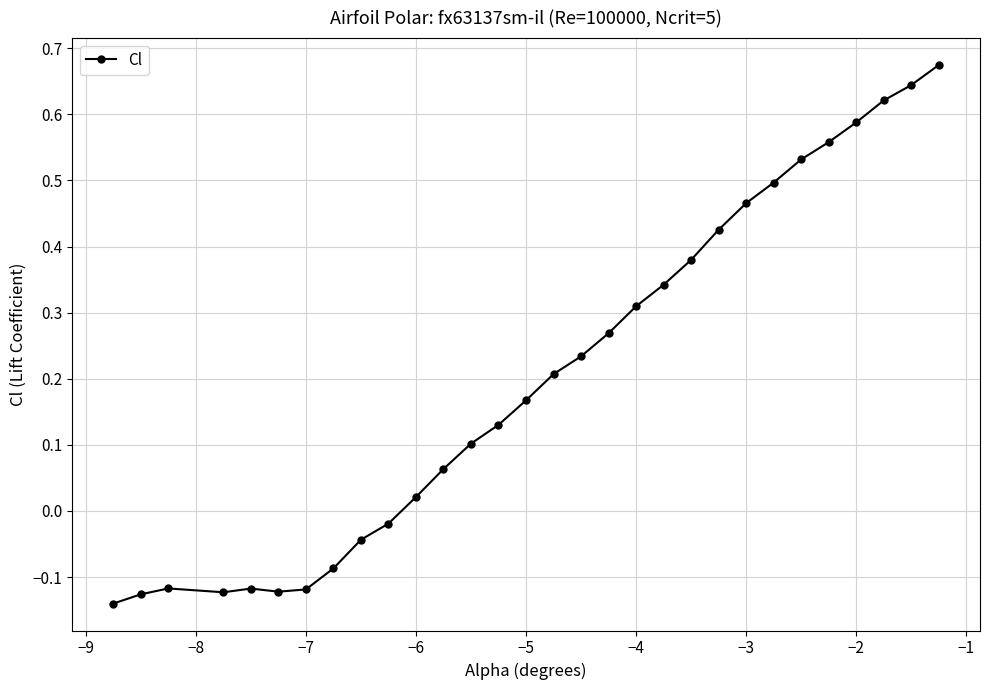

What is the sum of all values?

6.2